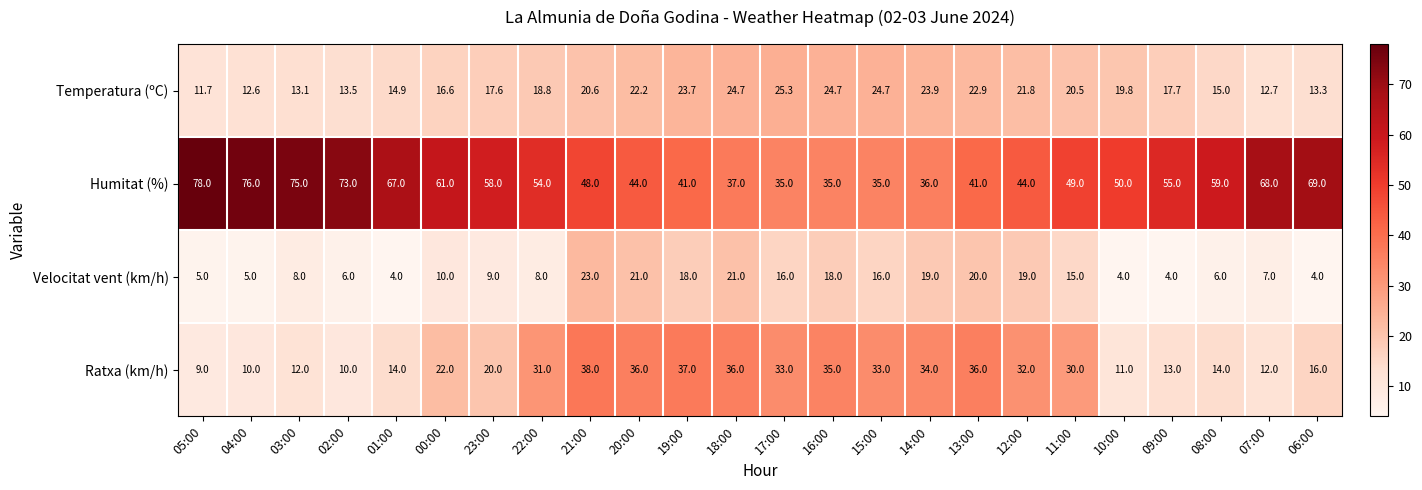

The Ratxa (km/h) series shows 49.5 at 21:00. True or false?

False